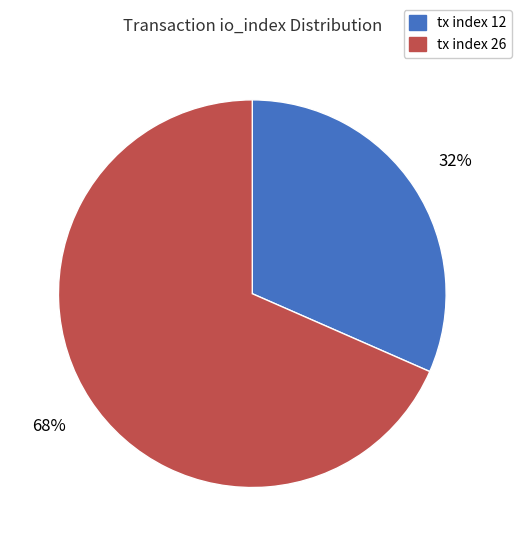

True or false: tx index 12 accounts for 44% of the total.

False